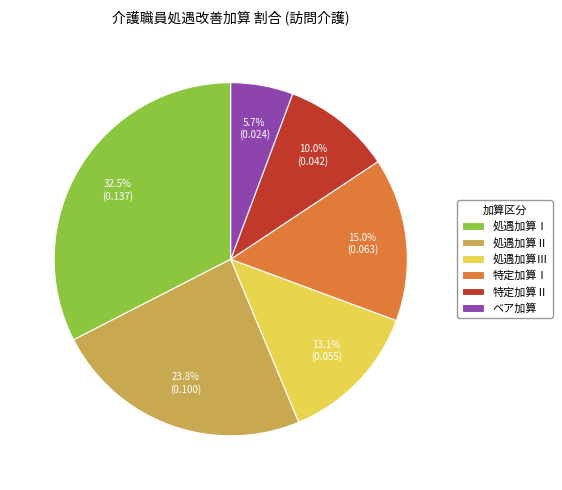

What is the smallest slice in the pie chart?

ベア加算